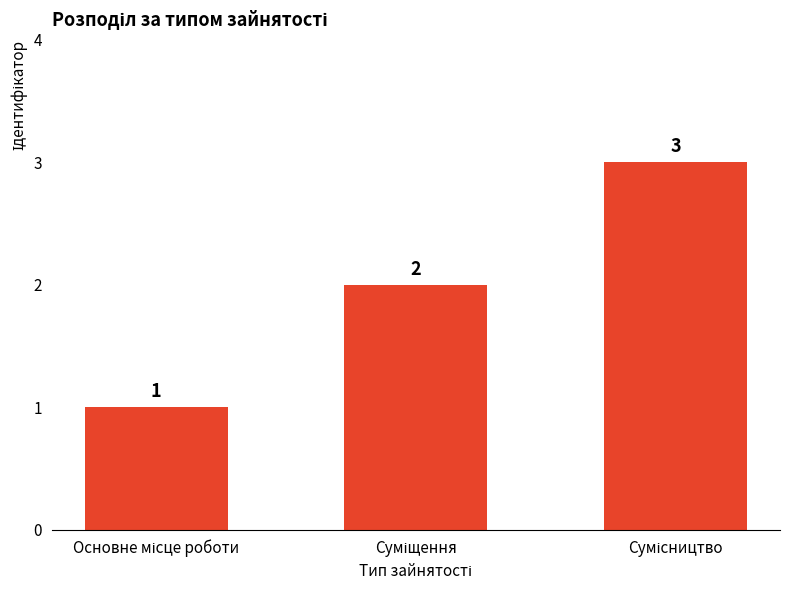

What is the average value?

2